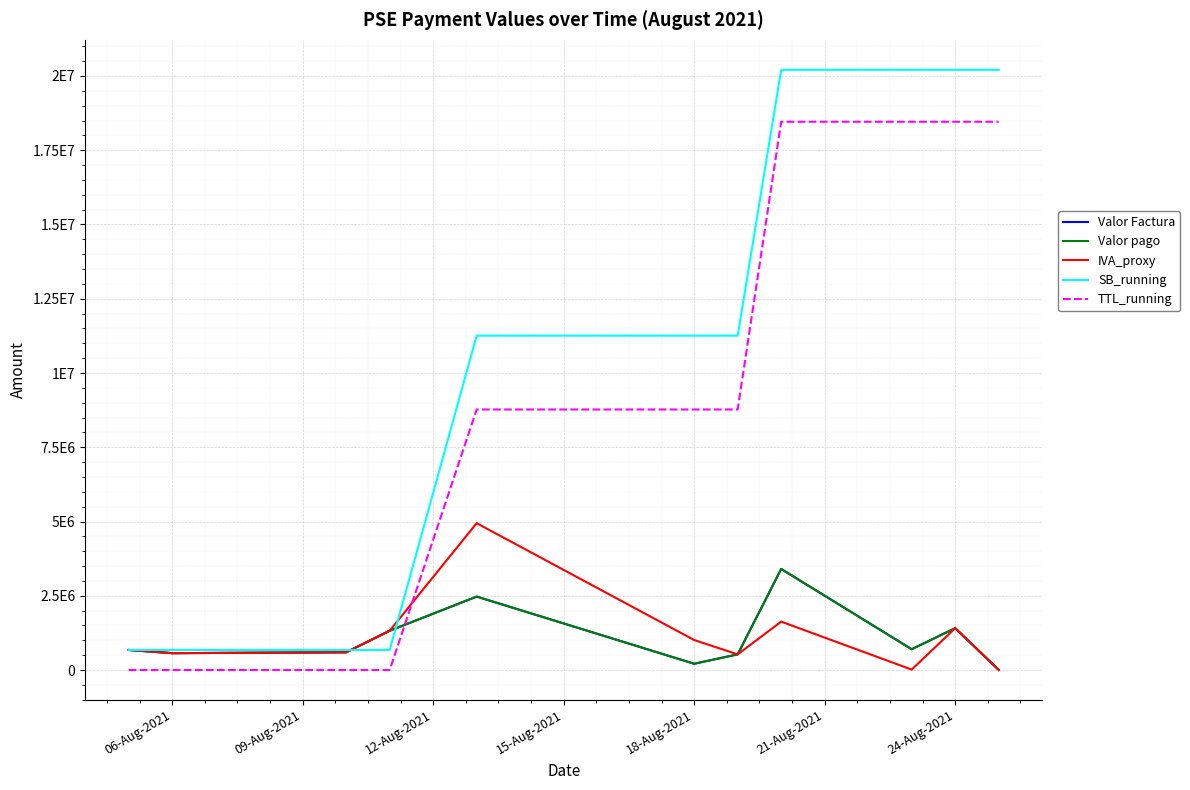

Does the chart display data point markers on the line(s)?

No